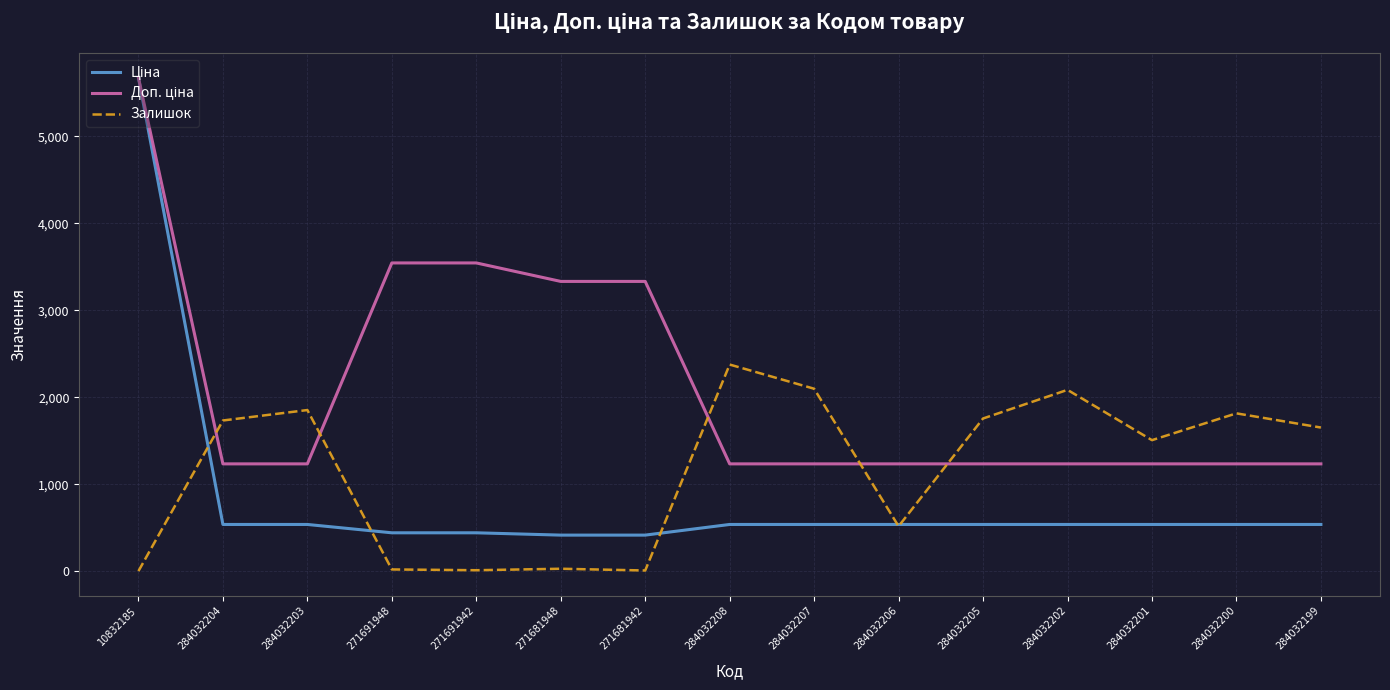

What is the greatest value displayed?

5673.8